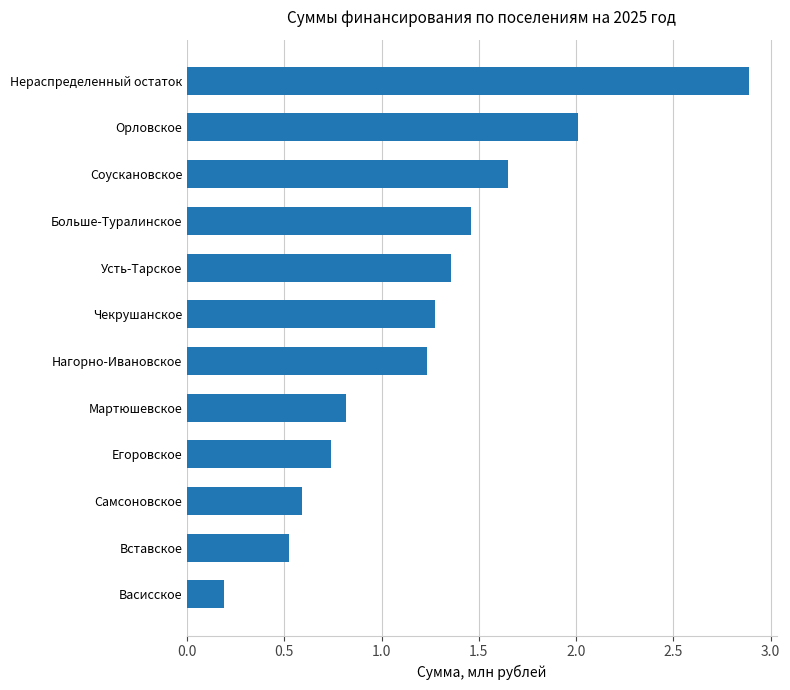

Approximately how many times larger is the value at Самсоновское compared to Чекрушанское?

0.5